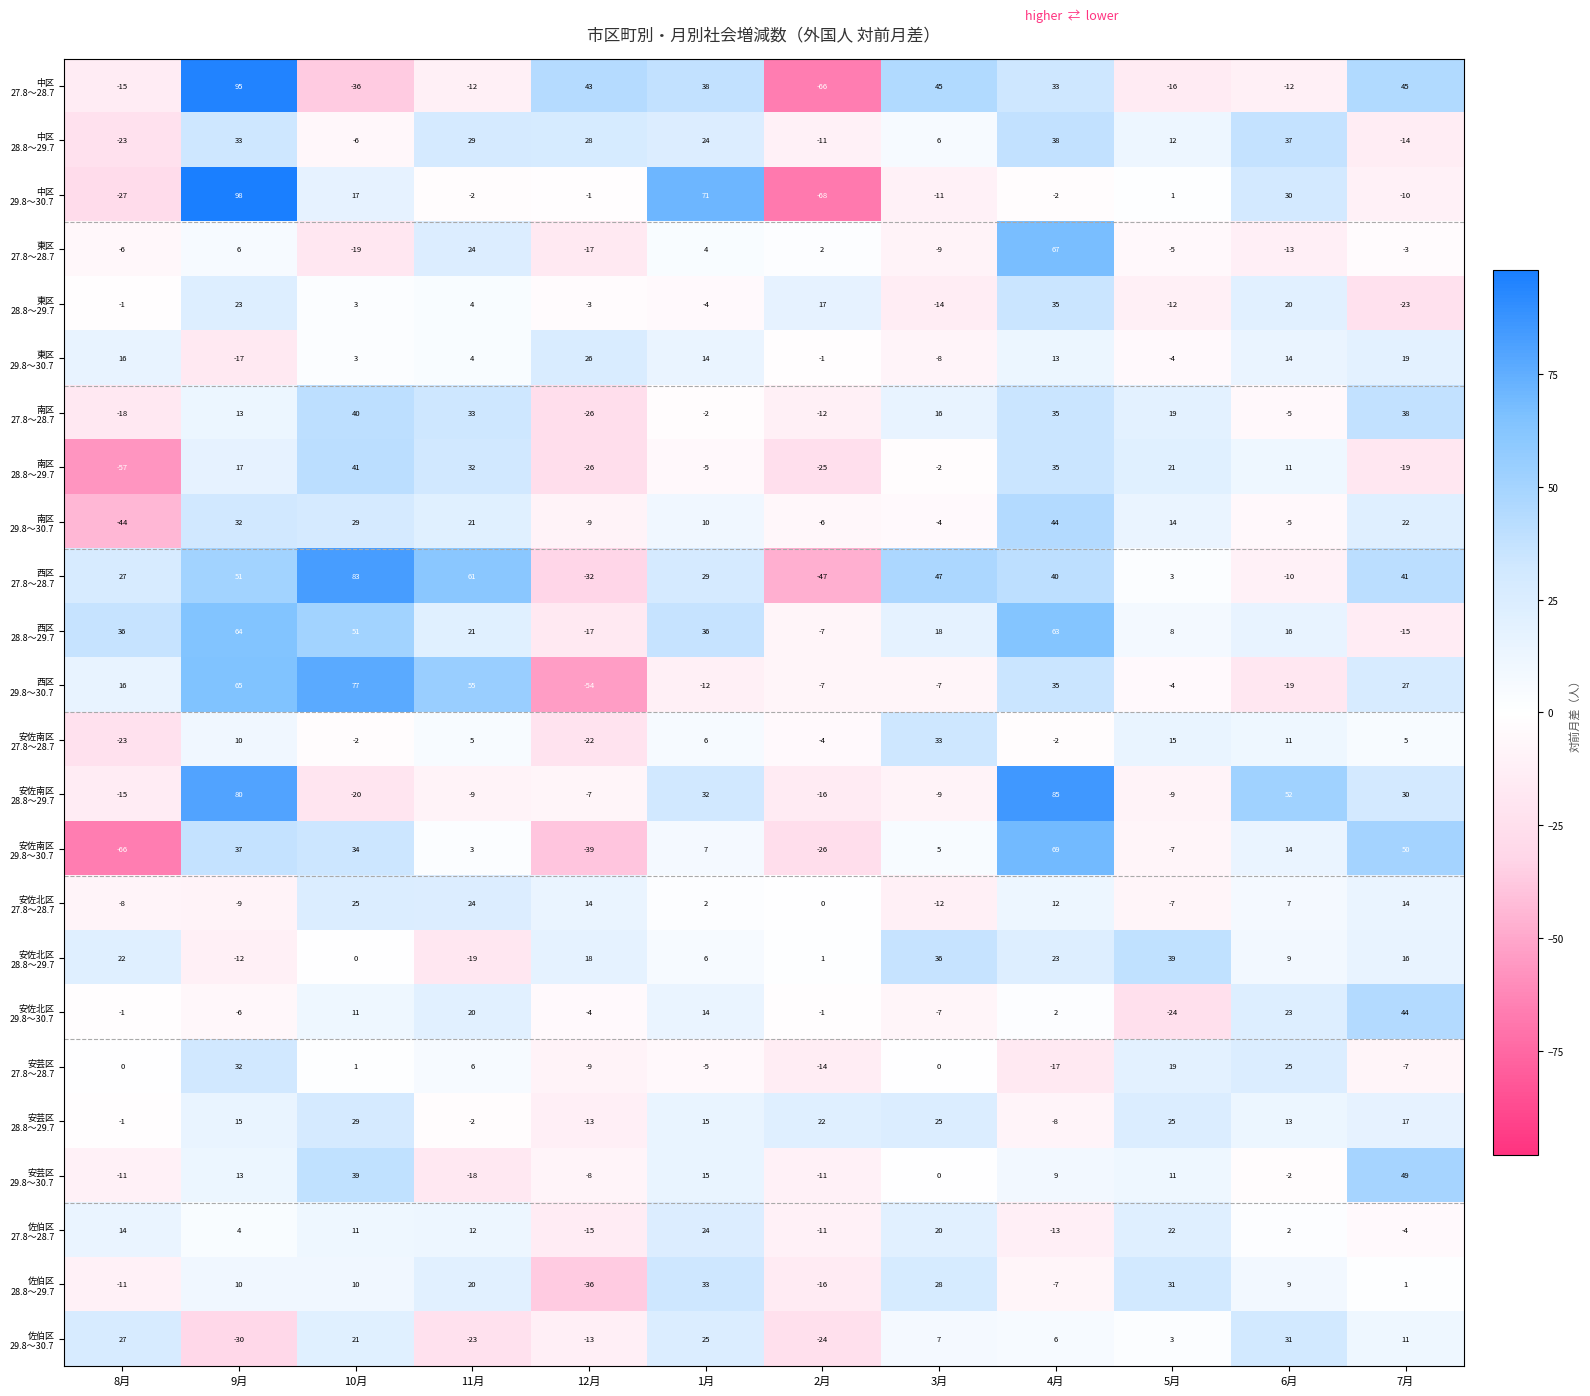

What is the spread (max minus min) of values at 1月?

83